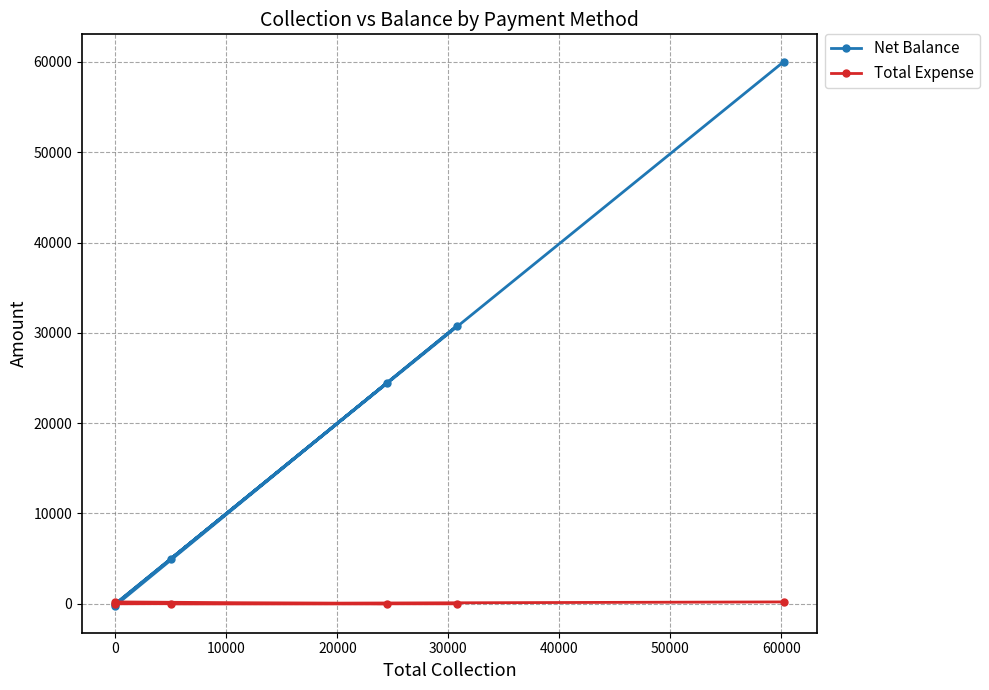

What is the sum of all Net Balance values?

120100